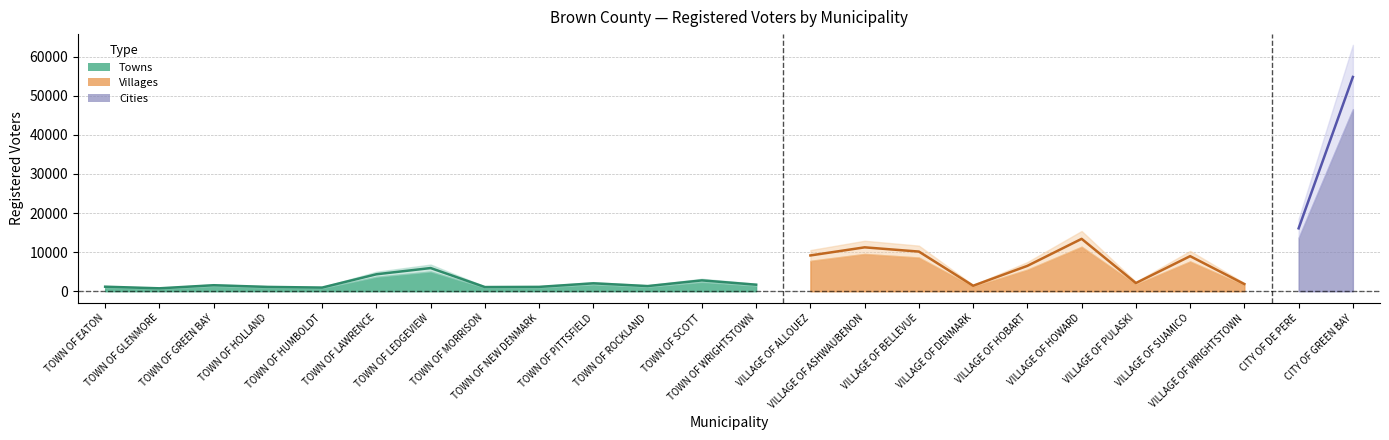

The value at VILLAGE OF ASHWAUBENON is 7012. True or false?

False